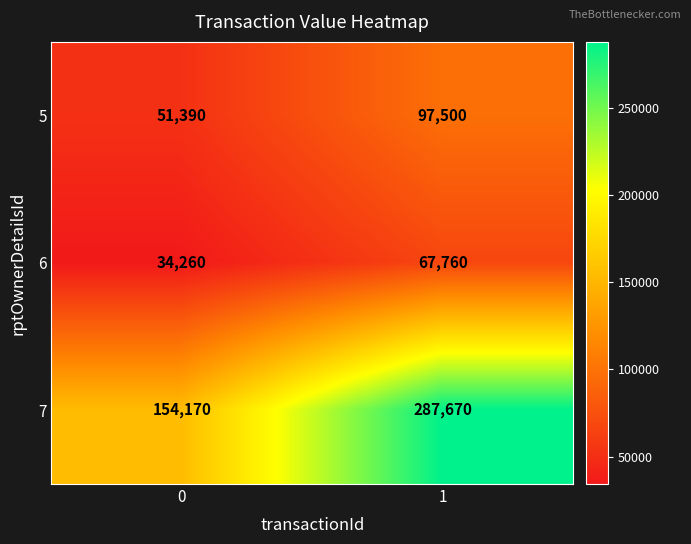

What is the average value of the 7 series?

220920